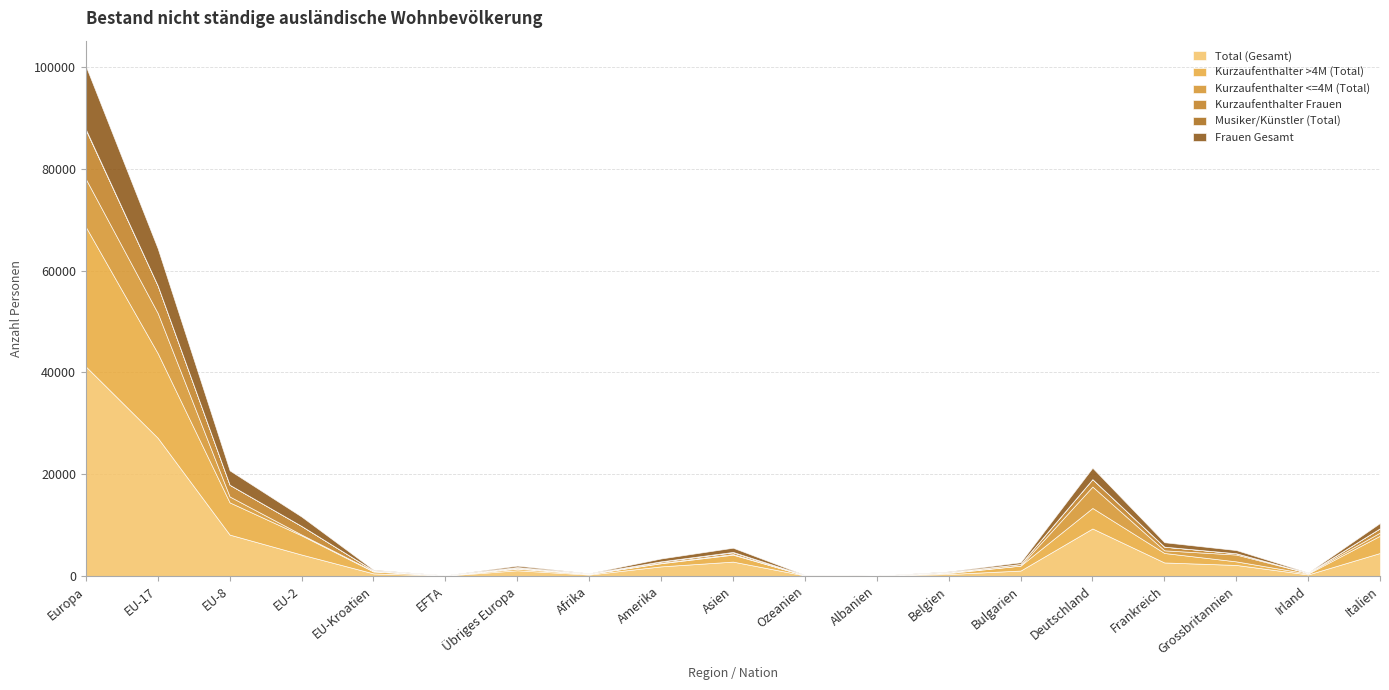

Reading left to right, extract all data points from this chart.

Total (Gesamt): 41163	27151	8126	4205	502	62	1117	273	1885	2818	104	27	383	1059	9331	2651	2163	297	4518
Kurzaufenthalter >4M (Total): 27435	16630	6335	3765	369	36	300	130	616	1365	26	7	186	974	4033	1865	701	170	3397
Kurzaufenthalter <=4M (Total): 9429	7894	1158	161	88	19	109	26	90	115	24	2	133	26	4206	521	1343	118	624
Kurzaufenthalter Frauen: 9640	5398	2302	1690	122	21	107	32	242	337	11	4	80	301	1461	719	253	29	847
Musiker/Künstler (Total): 122	2	3	0	0	0	117	35	44	86	2	17	0	0	0	1	0	0	1
Frauen Gesamt: 12412	7289	2828	1847	150	22	276	55	557	829	42	18	121	334	2234	871	627	71	1028